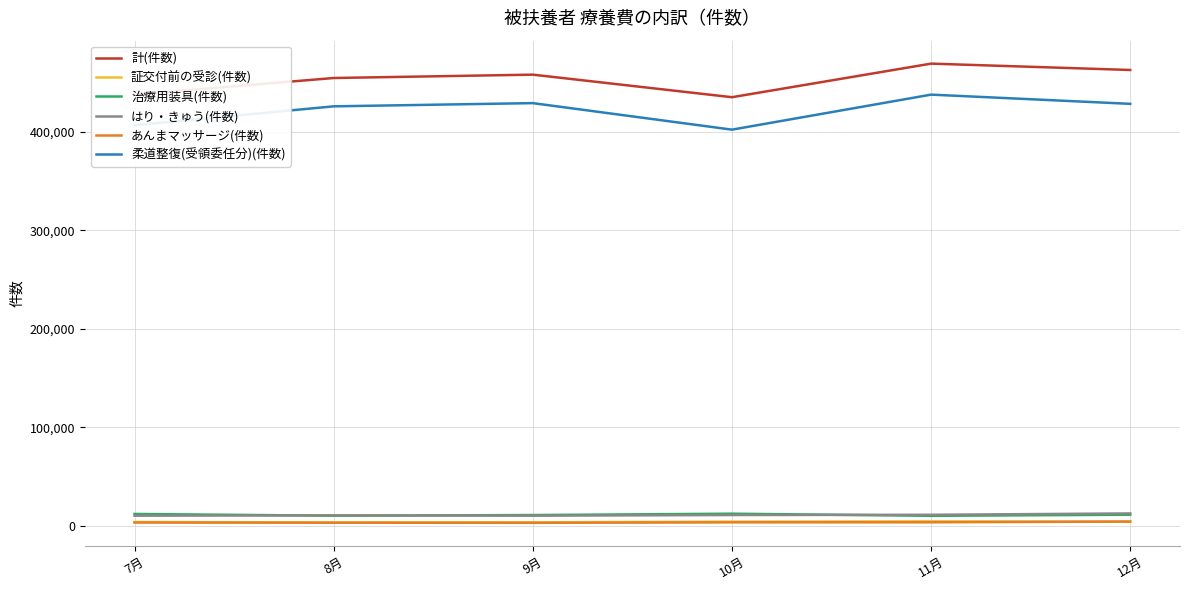

Is the value of 柔道整復(受領委任分)(件数) at 7月 greater than the value of はり・きゅう(件数) at 8月?

Yes